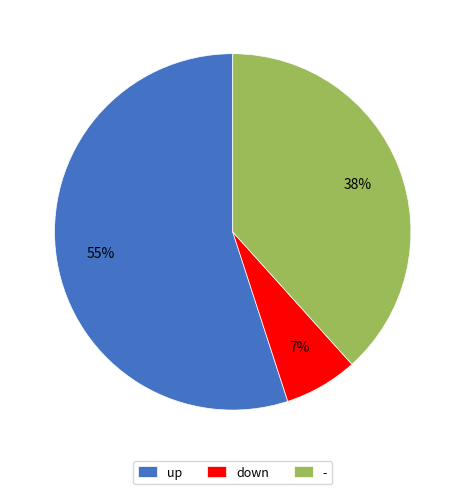

Which category has the biggest portion of the pie?

up